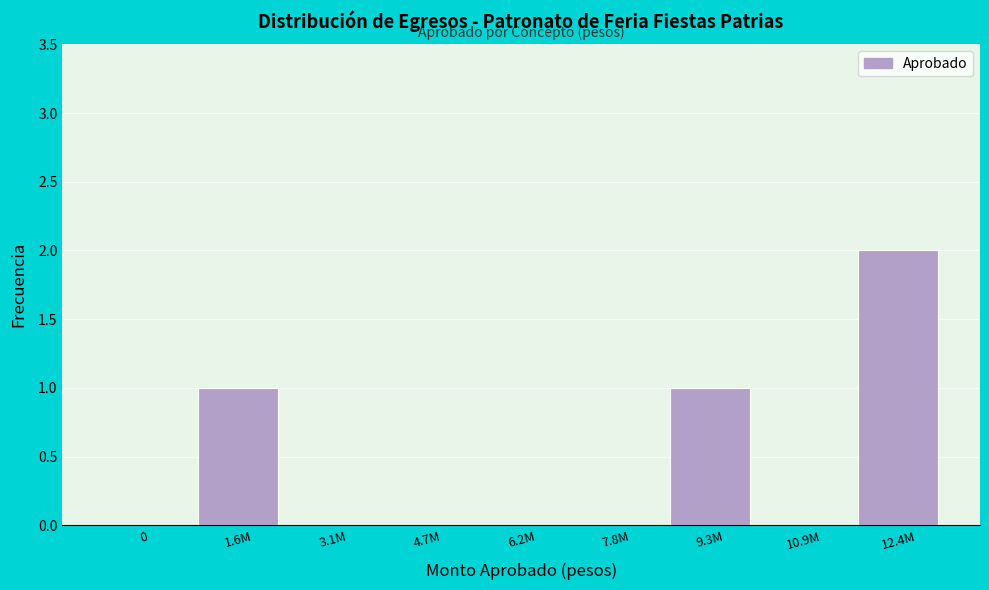

Reading left to right, extract all data points from this chart.

0=0	1.6M=1	3.1M=0	4.7M=0	6.2M=0	7.8M=0	9.3M=1	10.9M=0	12.4M=2